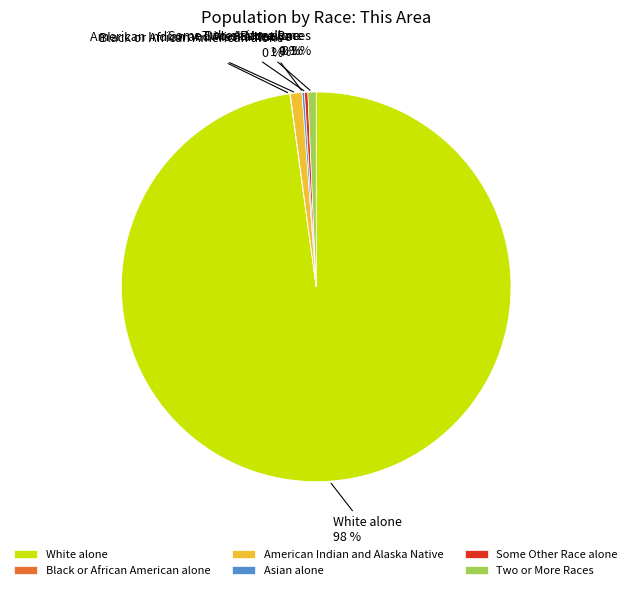

Combined, do American Indian and Alaska Native and Some Other Race alone account for over 50%?

No